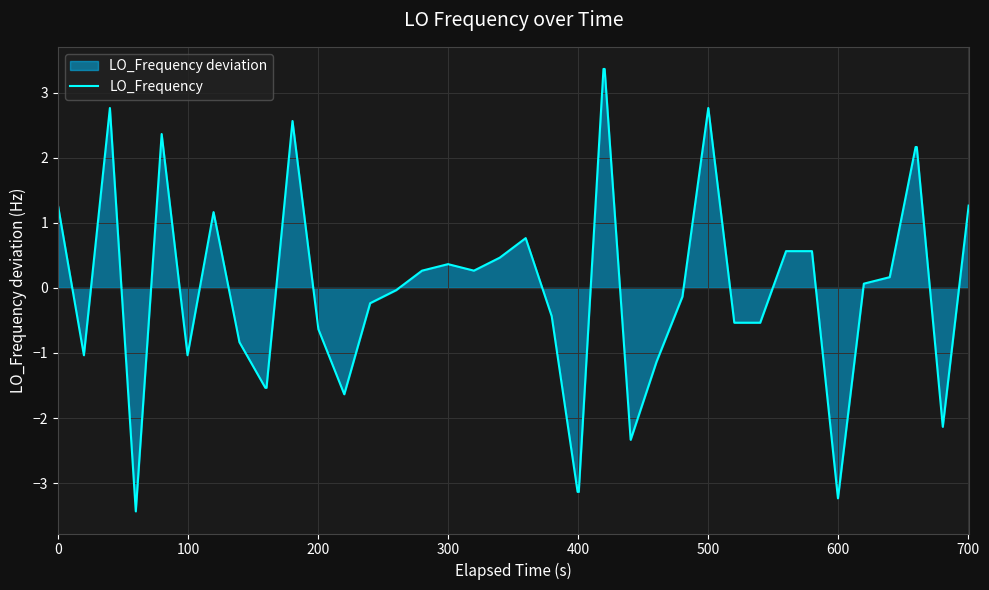

What is the difference between the maximum and minimum values?

6.8